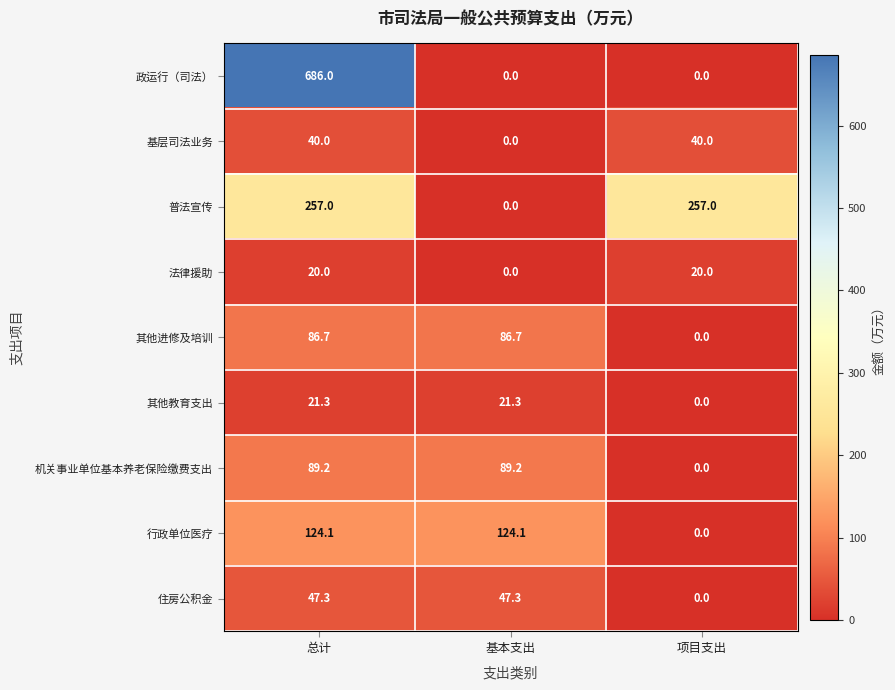

At which category is the sum across all series the highest?

总计